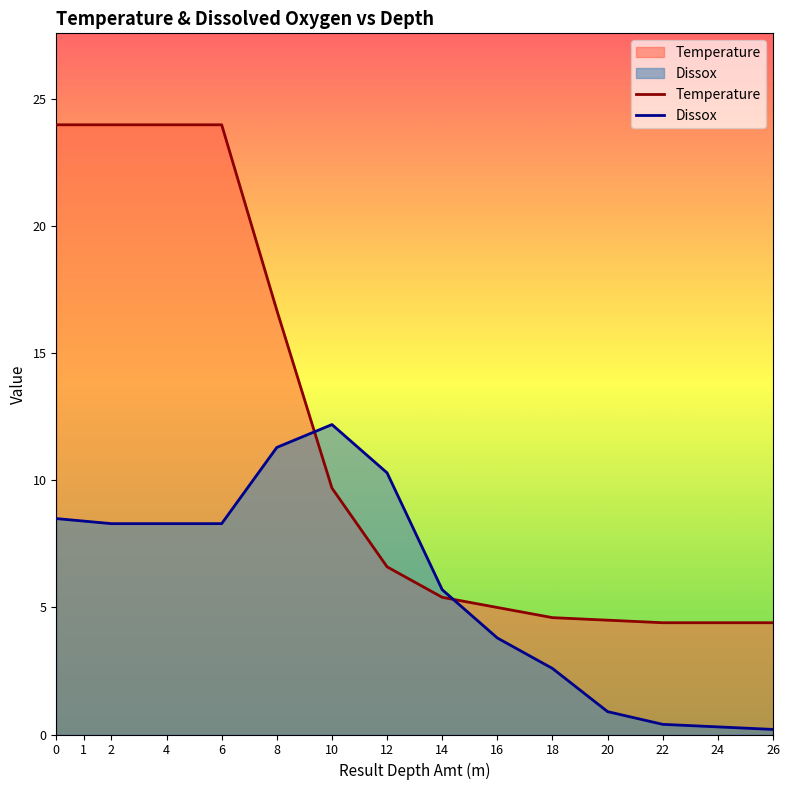

Reading right to left, what are all the values shown in this chart?

Temperature: 4.4	4.4	4.4	4.5	4.6	5.0	5.4	6.6	9.7	16.7	24.0	24.0	24.0	24.0	24.0
Dissox: 0.2	0.3	0.4	0.9	2.6	3.8	5.7	10.3	12.2	11.3	8.3	8.3	8.3	8.4	8.5